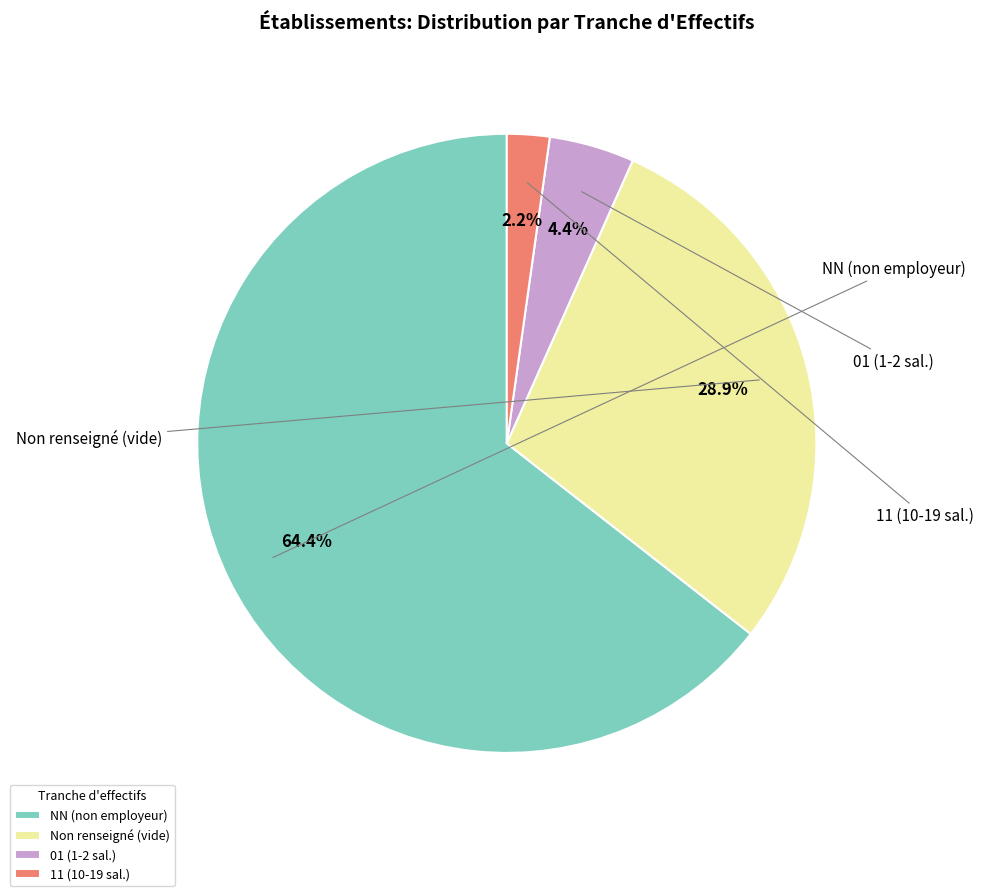

What is the smallest slice in the pie chart?

11